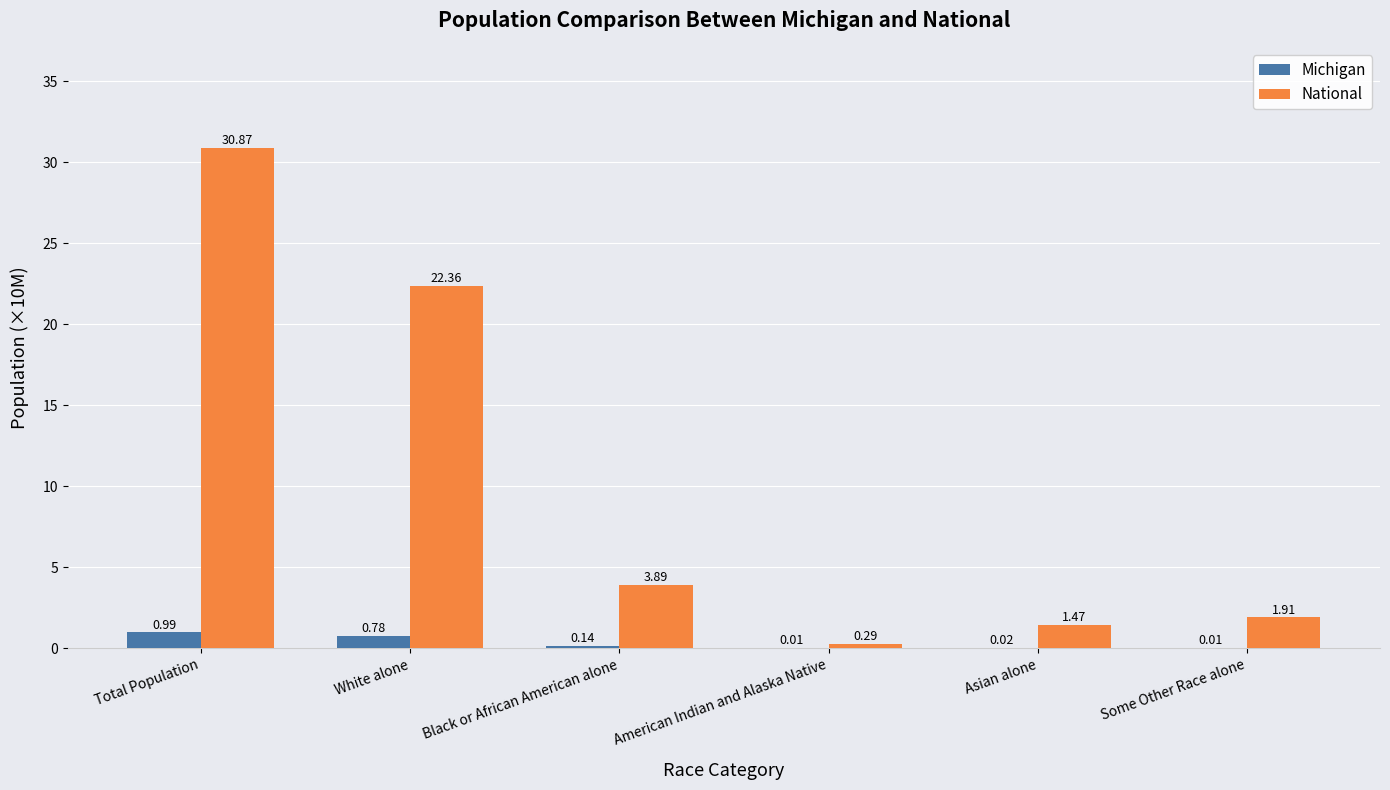

Are the bars horizontal?

No